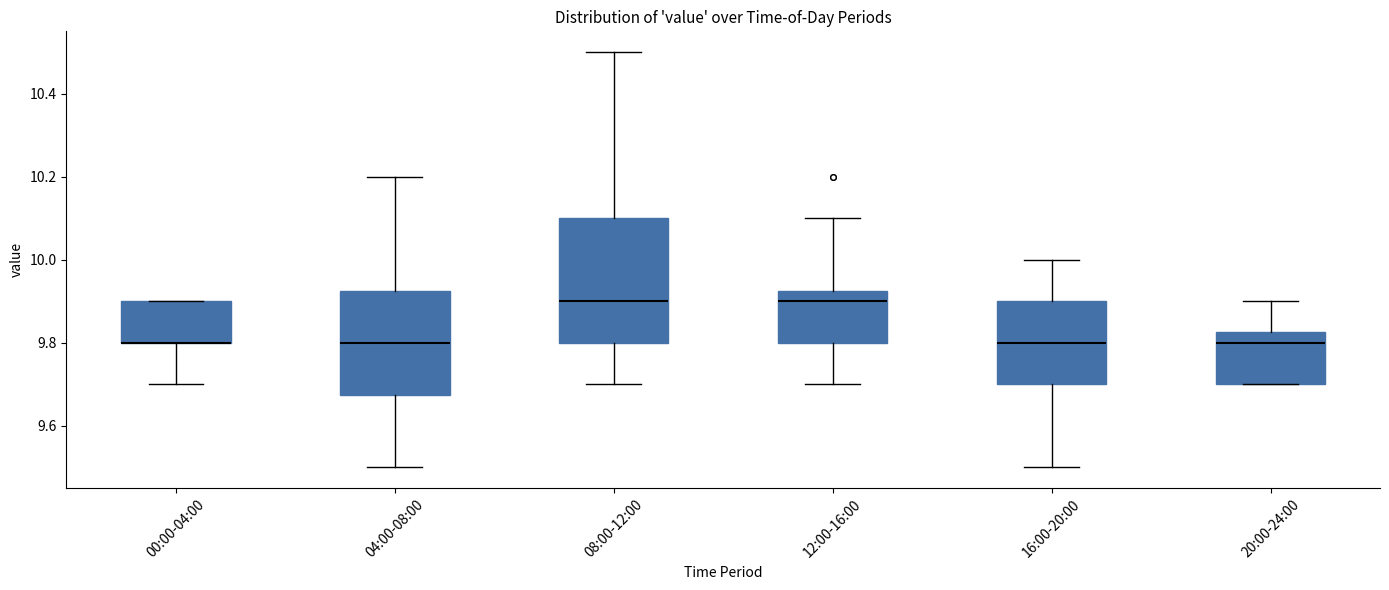

Comparing the boxes themselves (not the whiskers), which one is the tallest?

08:00-12:00